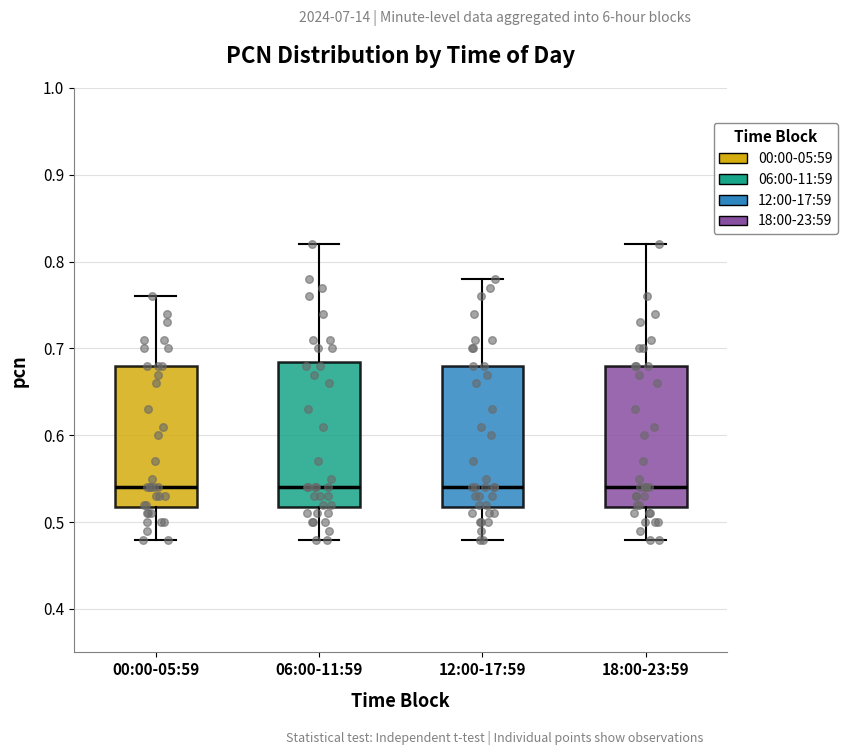

Reading left to right, transcribe this box plot: for each box, give where its median line is, the range the box spans, and where its two whiskers end, as read against the y-axis. The values are not printed on the chart, so give them approximately, as read against the axis.

00:00-05:59: median 0.54, box 0.52 to 0.68, whiskers 0.48 to 0.76
06:00-11:59: median 0.54, box 0.52 to 0.69, whiskers 0.48 to 0.82
12:00-17:59: median 0.54, box 0.52 to 0.68, whiskers 0.48 to 0.78
18:00-23:59: median 0.54, box 0.52 to 0.68, whiskers 0.48 to 0.82